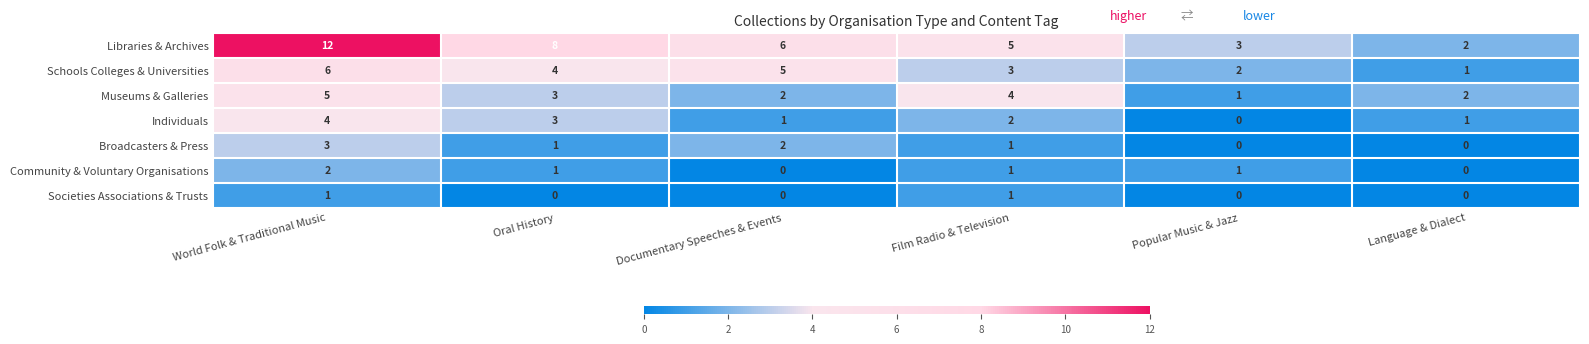

What value does the Libraries & Archives series have at Documentary Speeches & Events, to the nearest 10?

10